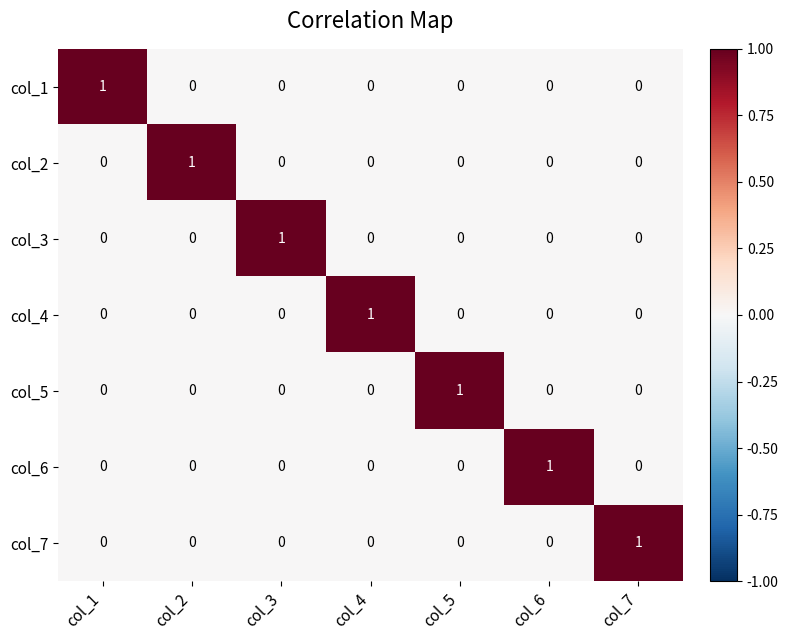

At which label does col_6 reach its peak?

col_6